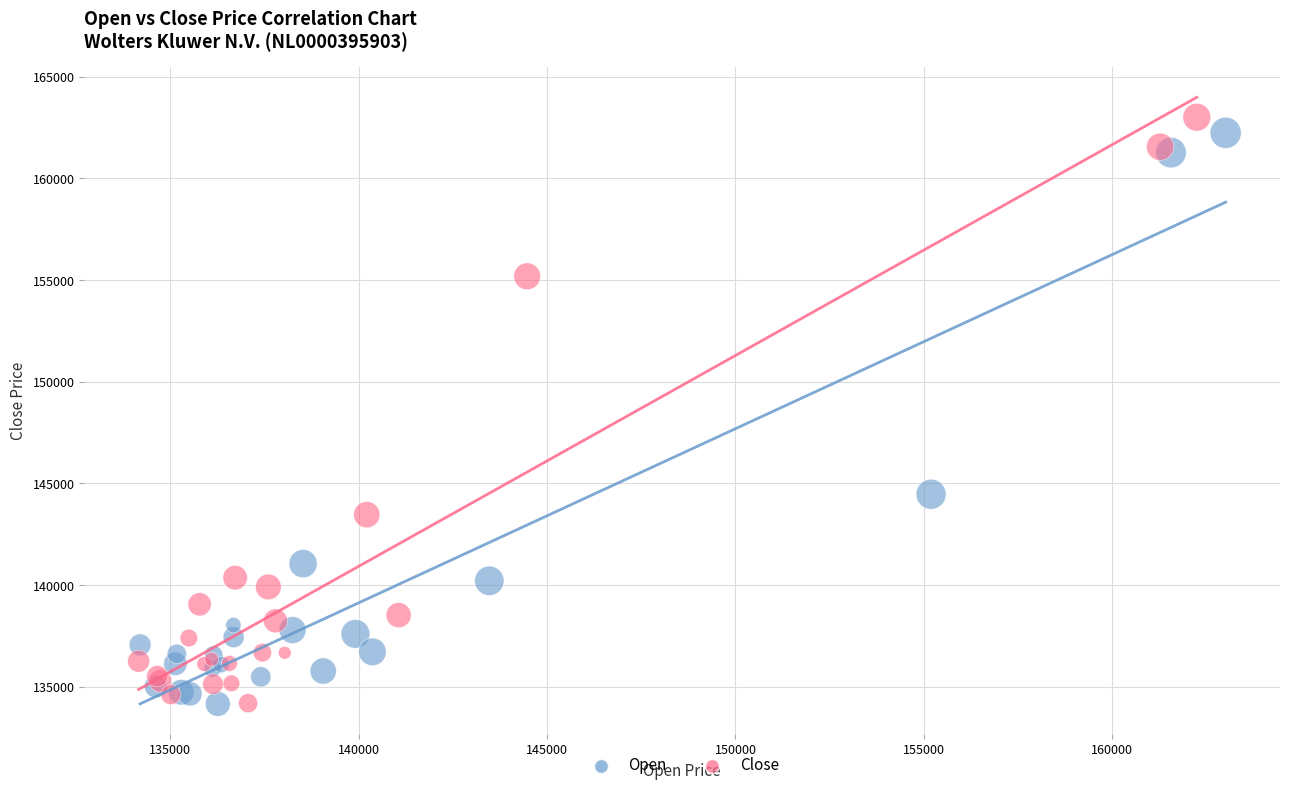

Which series contains the highest Y value?

Close